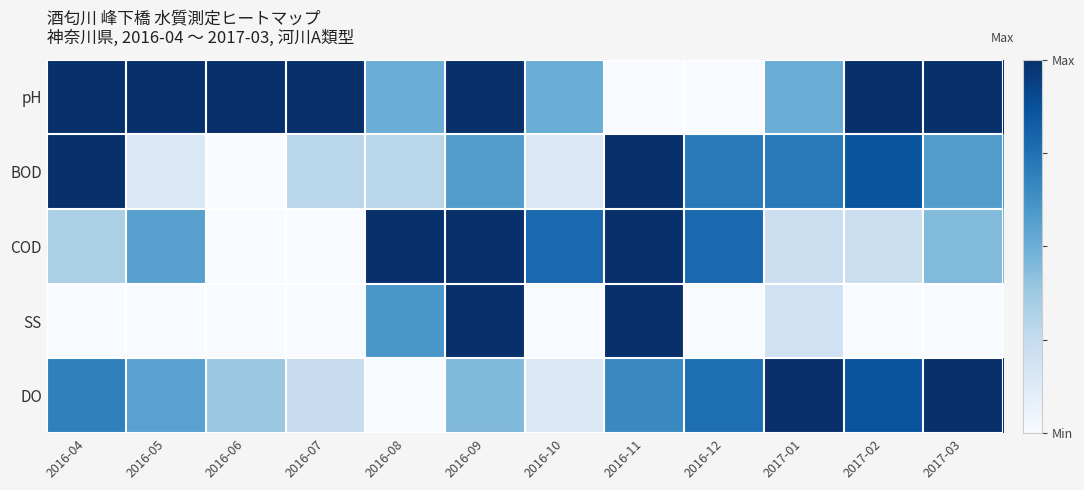

Reading left to right, transcribe all the data shown in this chart.

pH: 2016-04=1.0	2016-05=1.0	2016-06=1.0	2016-07=1.0	2016-08=0.5	2016-09=1.0	2016-10=0.5	2016-11=0.0	2016-12=0.0	2017-01=0.5	2017-02=1.0	2017-03=1.0
BOD: 2016-04=1.0	2016-05=0.1	2016-06=0.0	2016-07=0.3	2016-08=0.3	2016-09=0.6	2016-10=0.1	2016-11=1.0	2016-12=0.7	2017-01=0.7	2017-02=0.9	2017-03=0.6
COD: 2016-04=0.3	2016-05=0.6	2016-06=0.0	2016-07=0.0	2016-08=1.0	2016-09=1.0	2016-10=0.8	2016-11=1.0	2016-12=0.8	2017-01=0.2	2017-02=0.2	2017-03=0.4
SS: 2016-04=0.0	2016-05=0.0	2016-06=0.0	2016-07=0.0	2016-08=0.6	2016-09=1.0	2016-10=0.0	2016-11=1.0	2016-12=0.0	2017-01=0.2	2017-02=0.0	2017-03=0.0
DO: 2016-04=0.7	2016-05=0.6	2016-06=0.4	2016-07=0.2	2016-08=0.0	2016-09=0.4	2016-10=0.1	2016-11=0.7	2016-12=0.8	2017-01=1.0	2017-02=0.9	2017-03=1.0